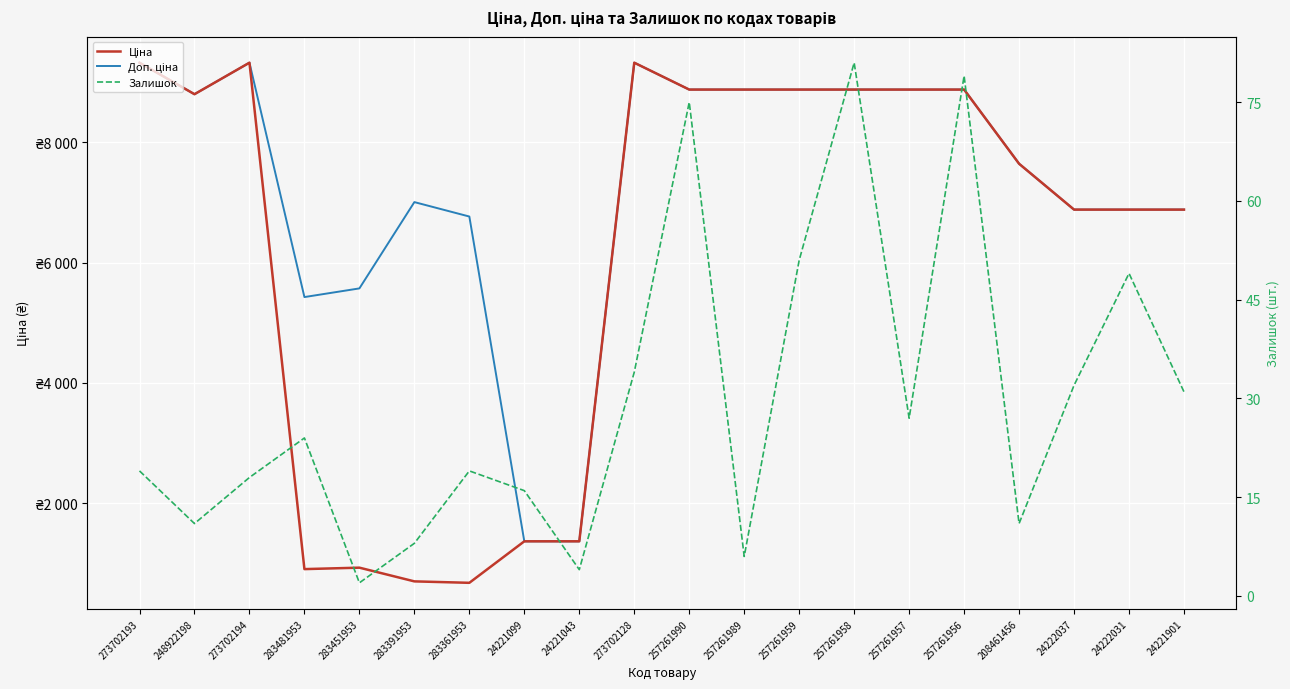

What is the minimum value for Залишок?

2.0